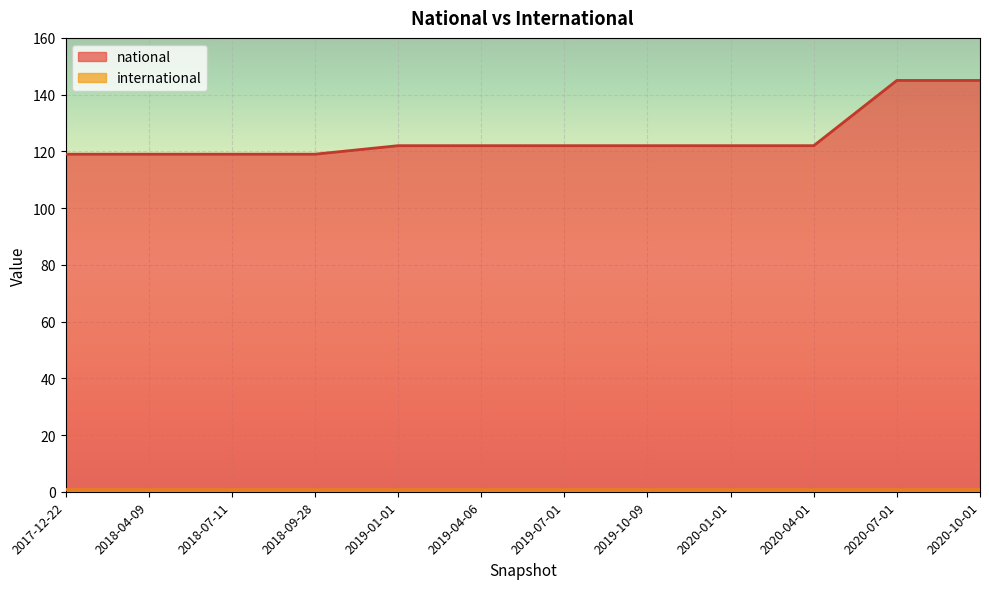

Which label corresponds to the largest value in the chart?

2020-07-01